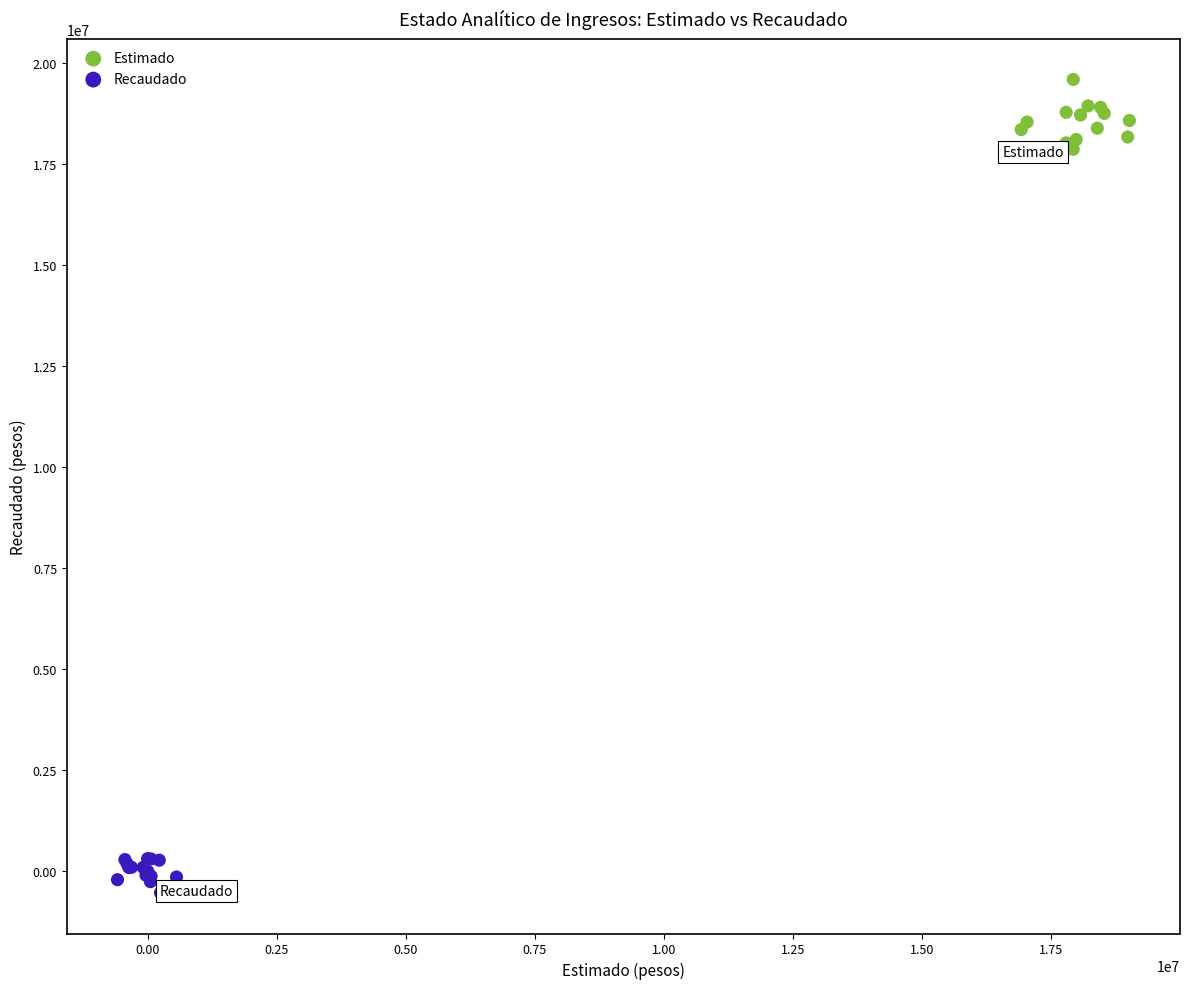

Which series reaches the minimum Y coordinate?

Recaudado